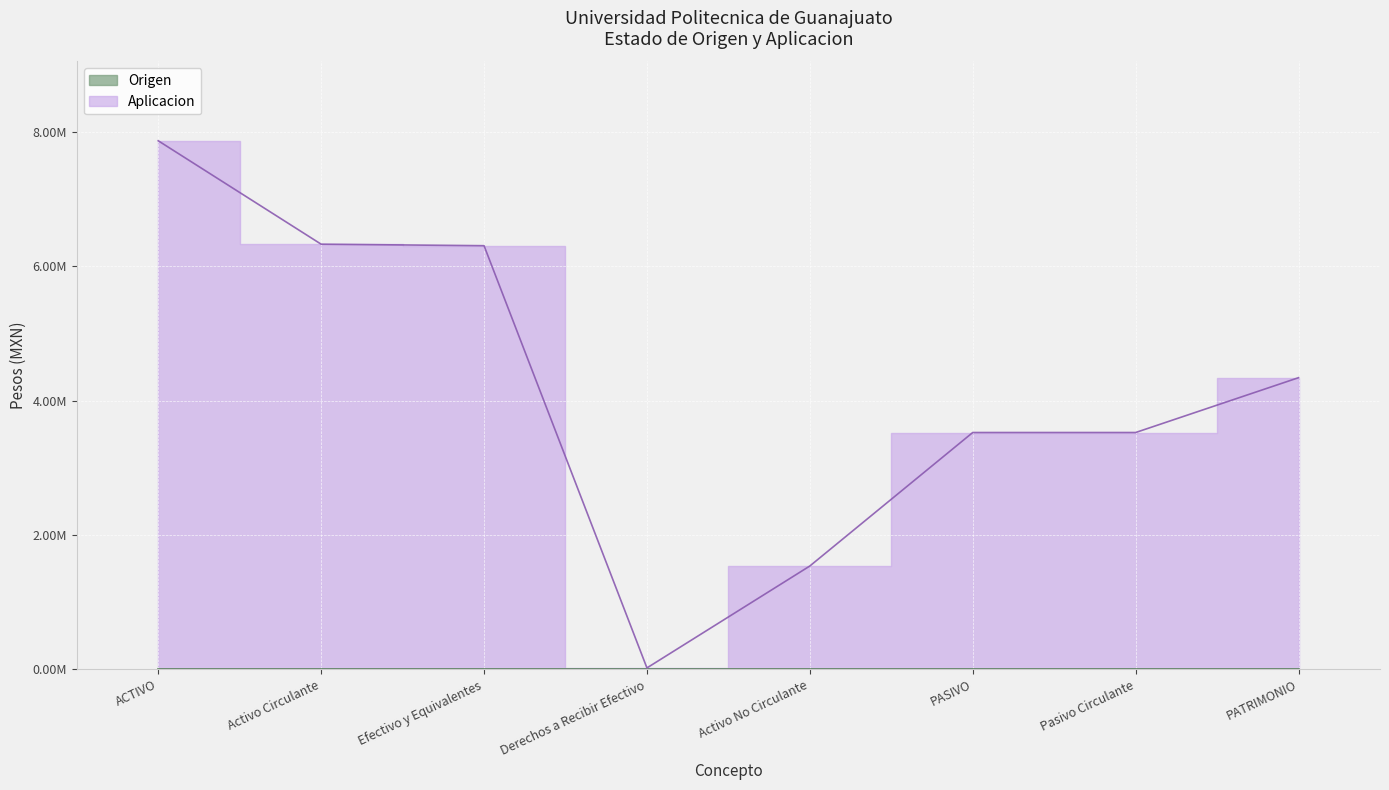

What position from the right is Activo Circulante?

7